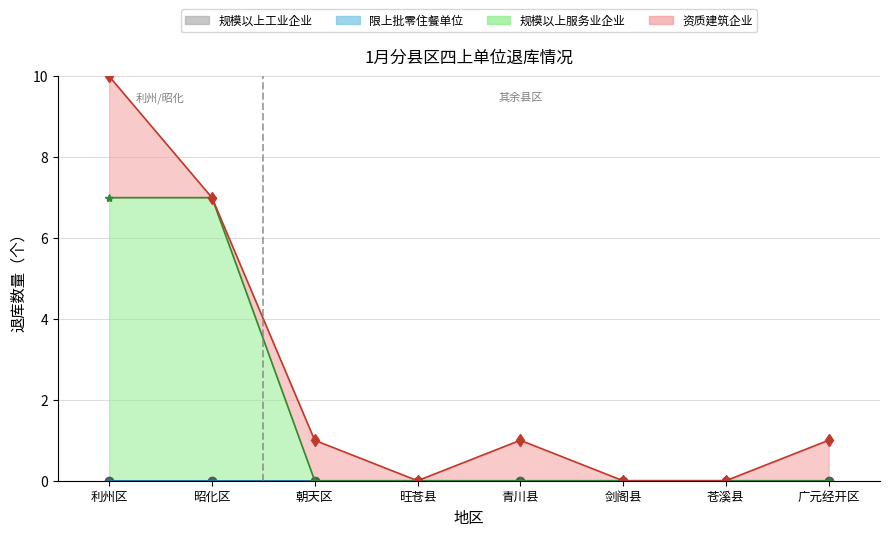

At which label does 规模以上工业企业 reach its peak?

利州区